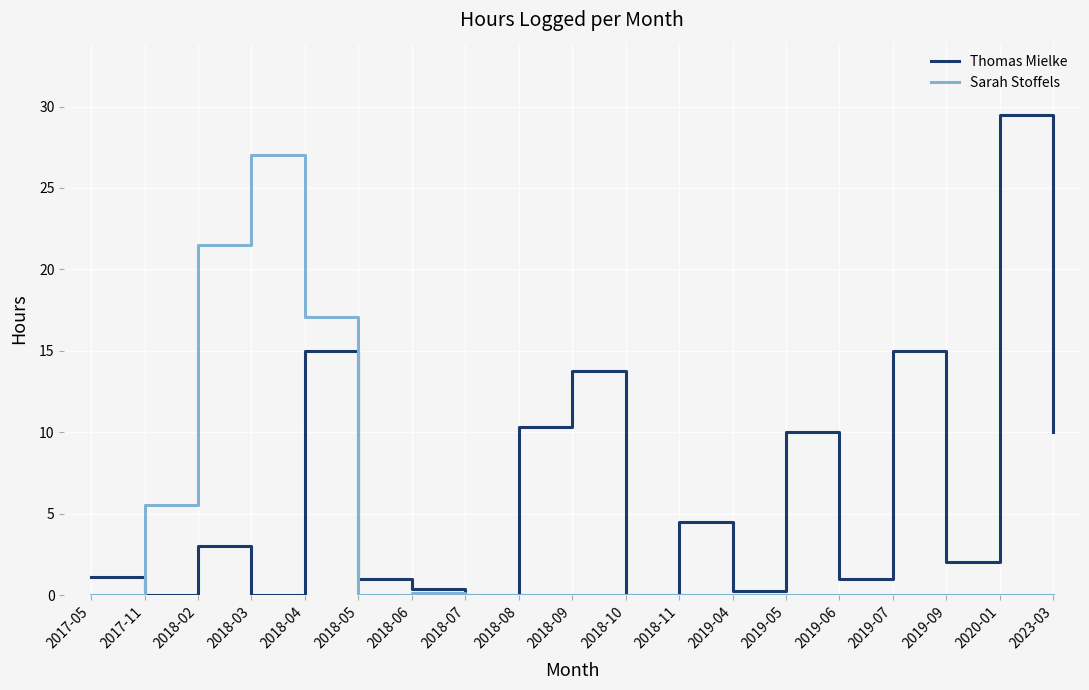

Rank the series by their maximum value, from lowest to highest.

Sarah Stoffels, Thomas Mielke